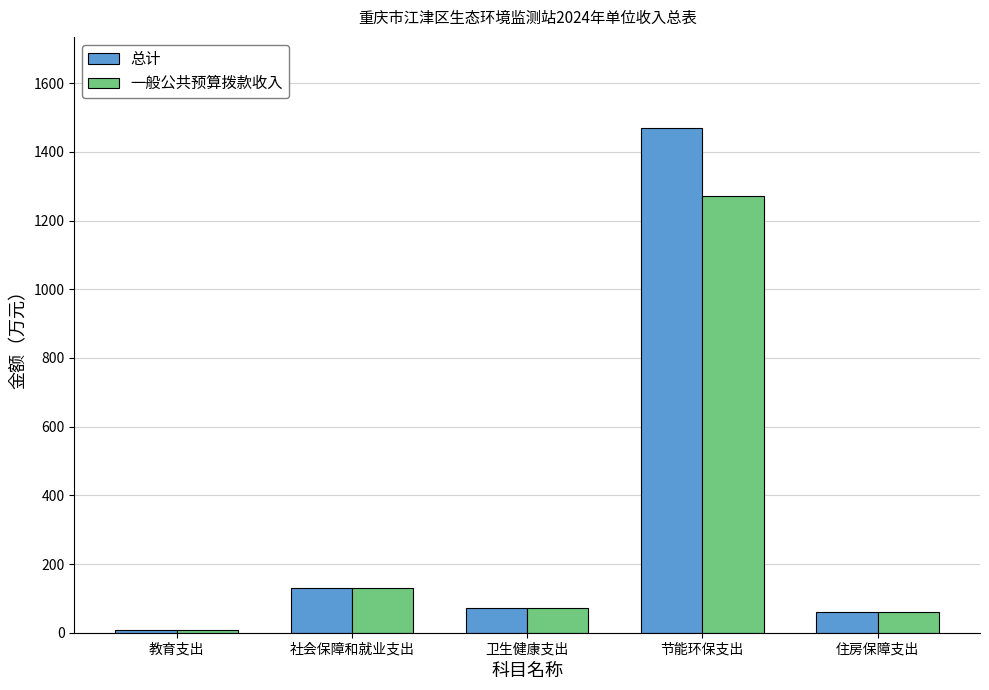

List the series in order of their peak value, highest first.

总计, 一般公共预算拨款收入